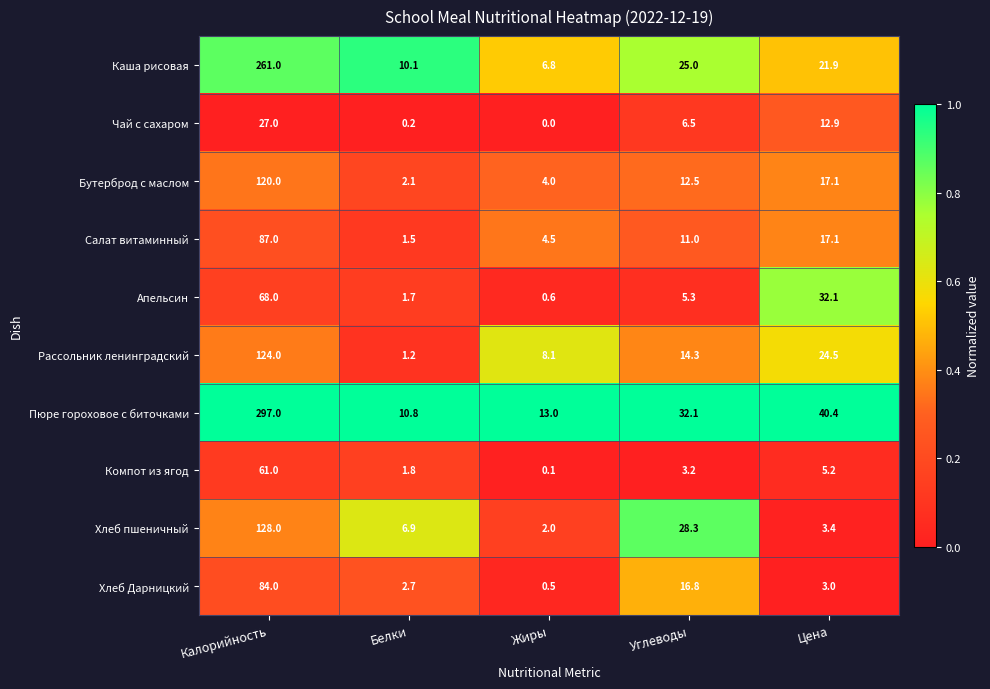

True or false: Чай с сахаром has a value of 6.5 at Углеводы.

True